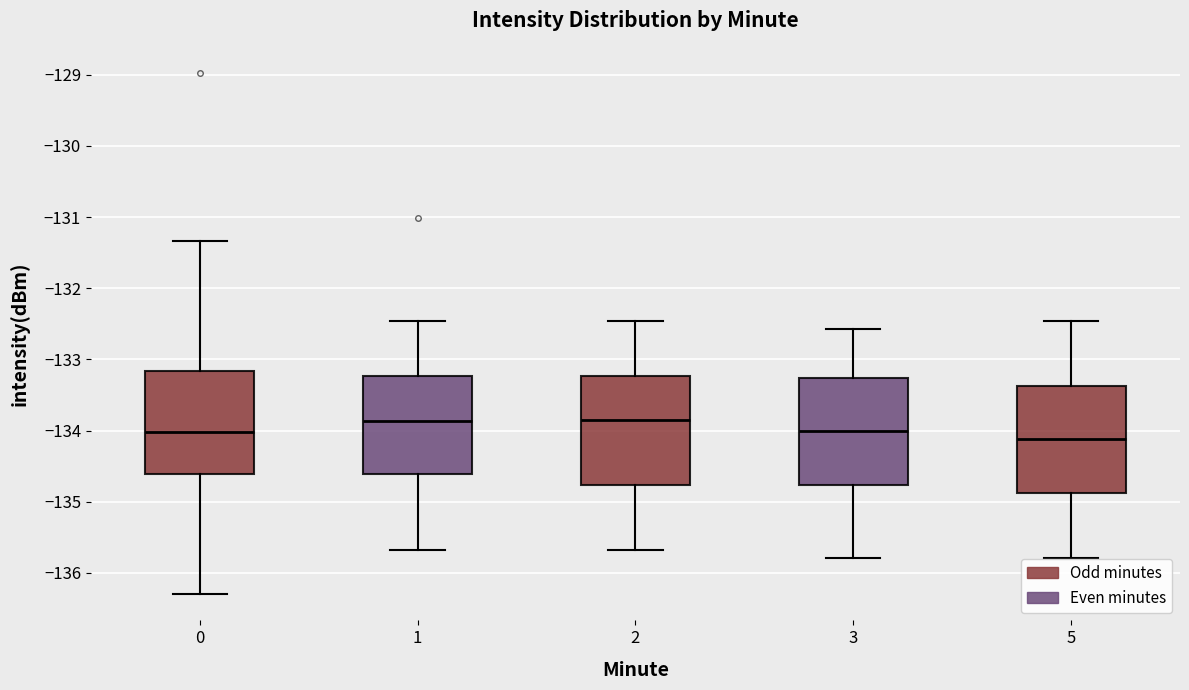

Where does the median line of the box at x = 2 sit on the y-axis? The values are not printed on the chart, so give them approximately, as read against the axis.

-133.8